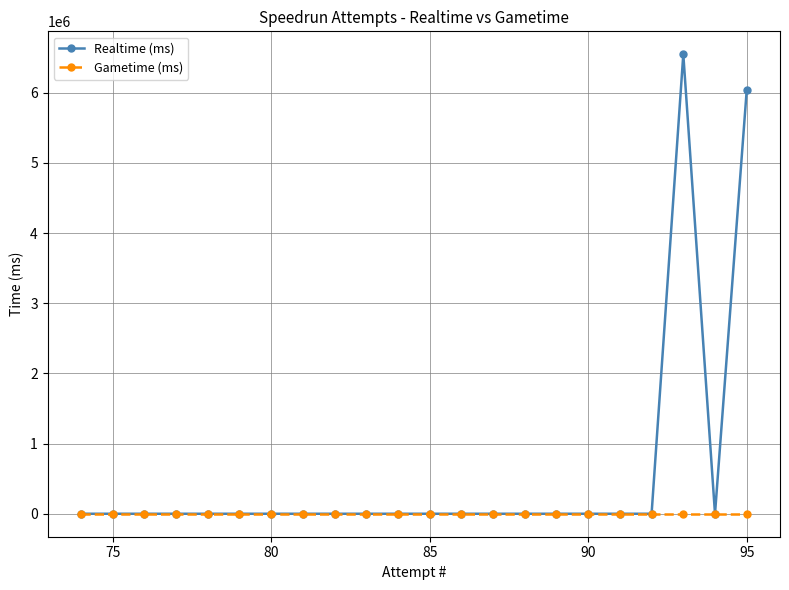

List the series in order of their peak value, lowest first.

Gametime (ms), Realtime (ms)